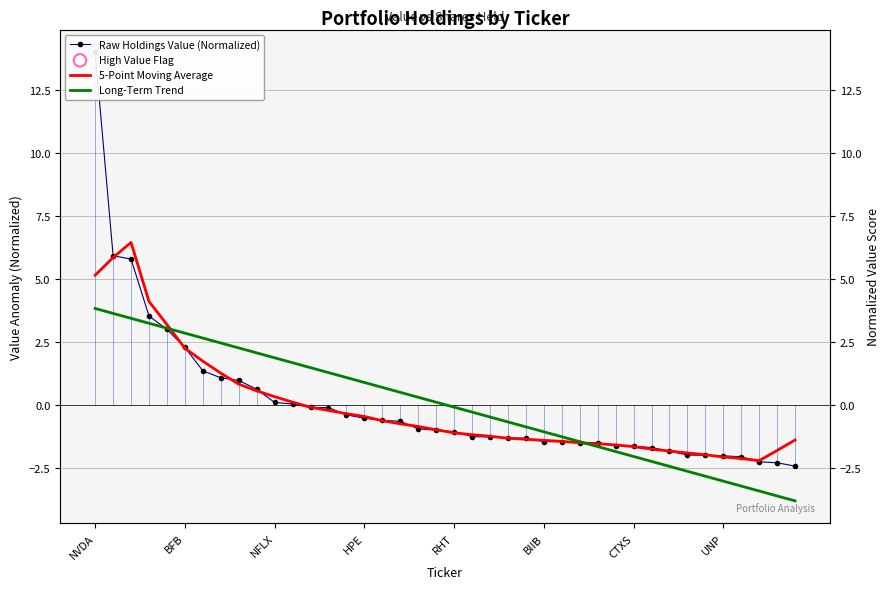

Which series has the largest Y range (max minus min)?

Raw Holdings Value (Normalized)